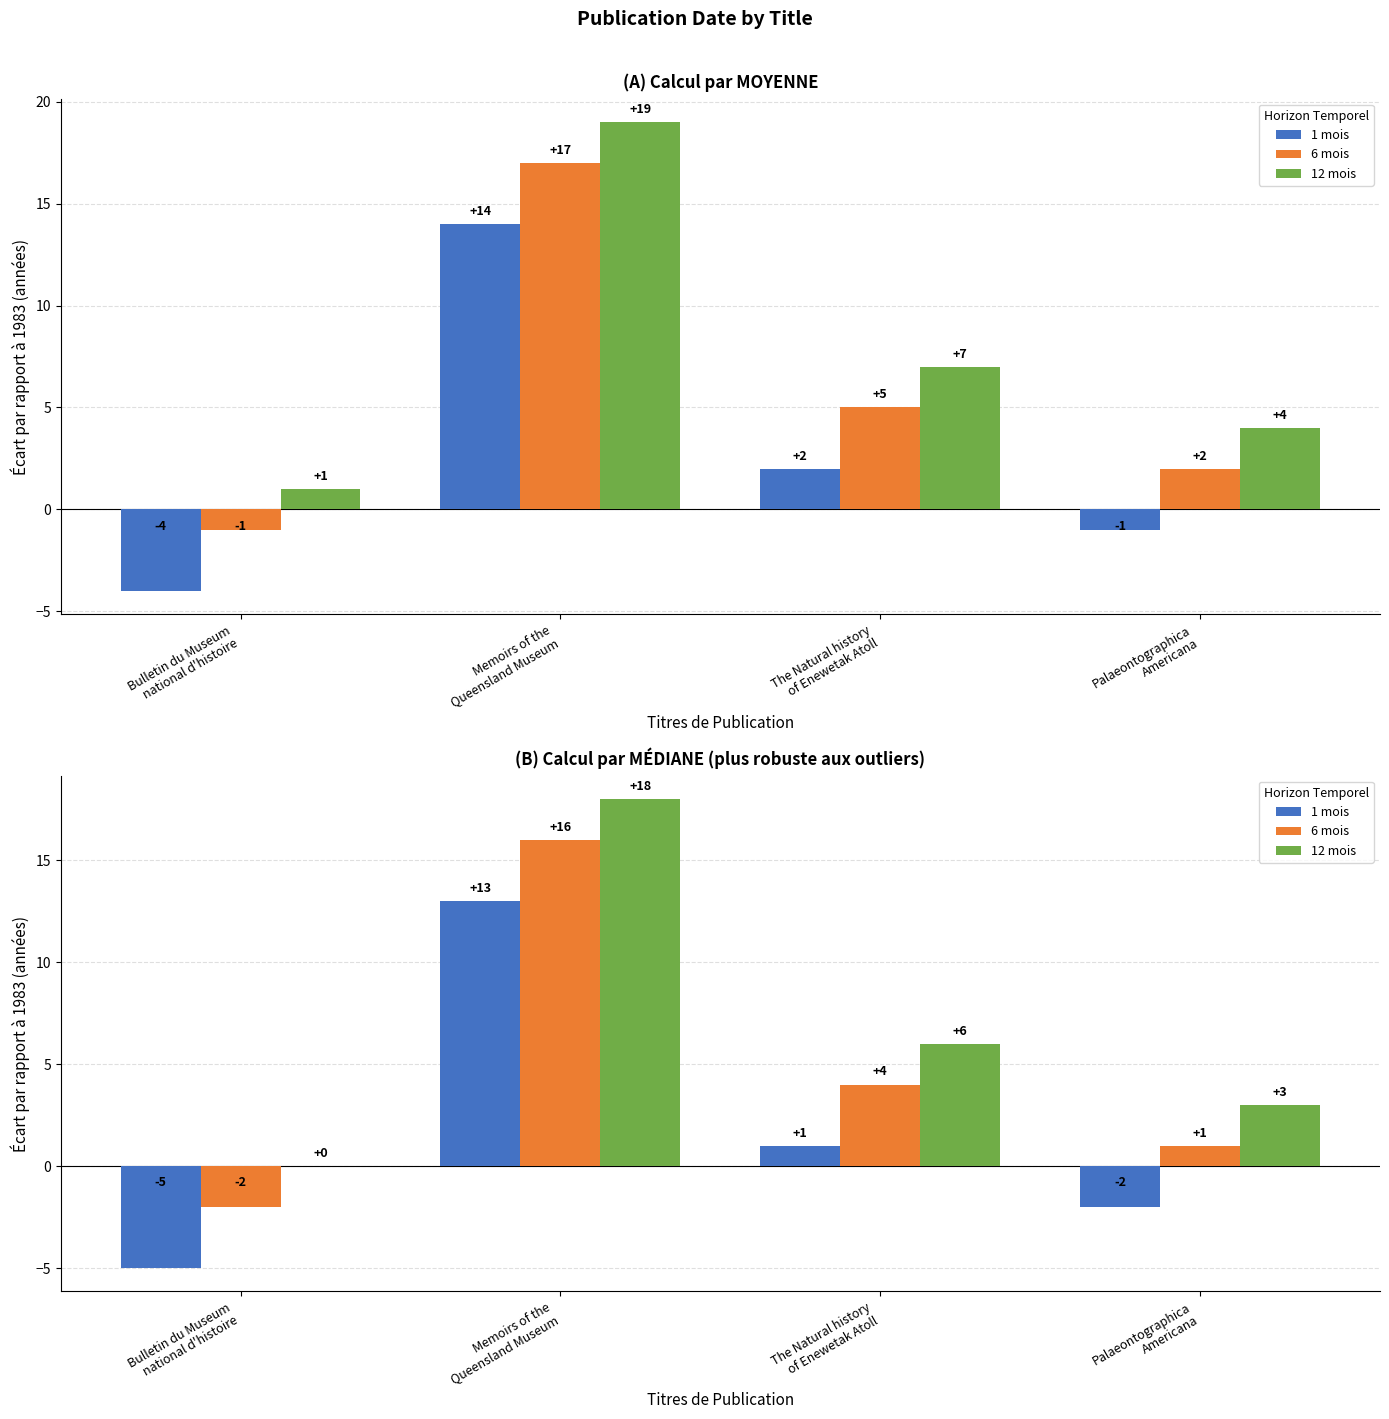

What is the sum of the 1 mois values at The Natural history
of Enewetak Atoll and Memoirs of the
Queensland Museum?

14